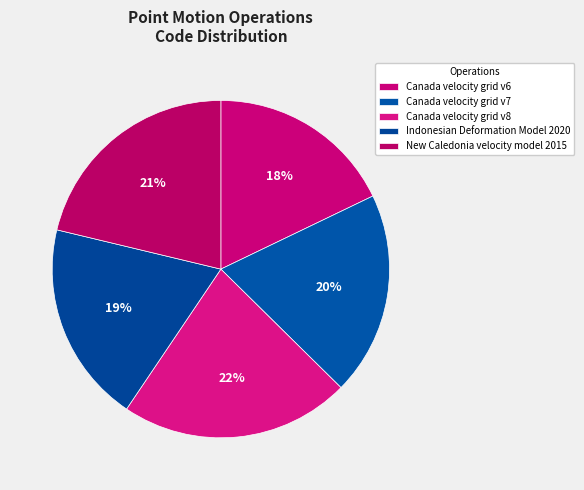

True or false: New Caledonia velocity model 2015 accounts for 10% of the total.

False